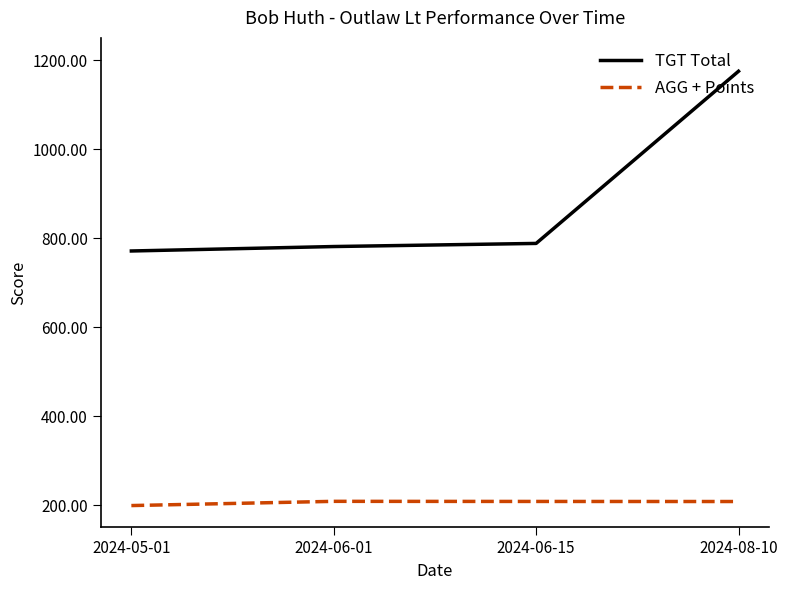

Which series has the largest total across all categories?

TGT Total